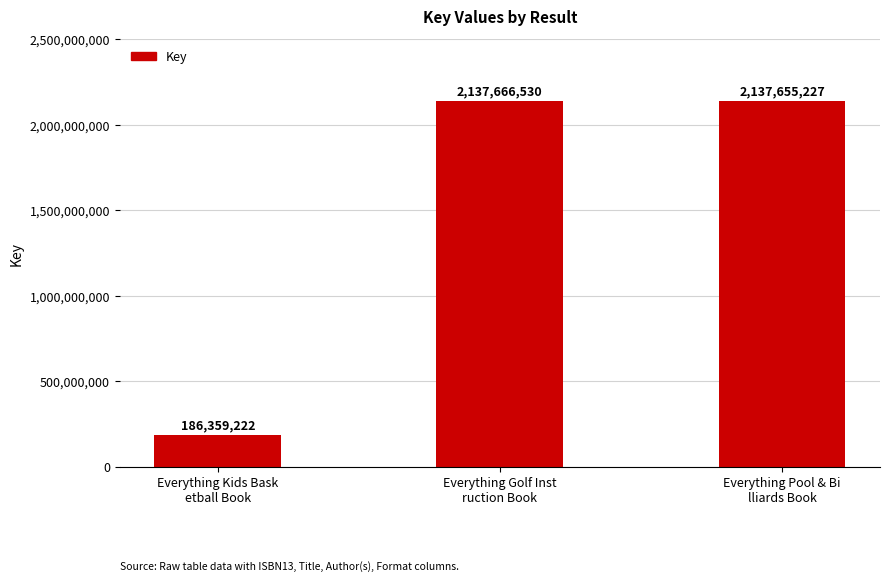

Are the bars grouped side by side (vs. stacked)?

No